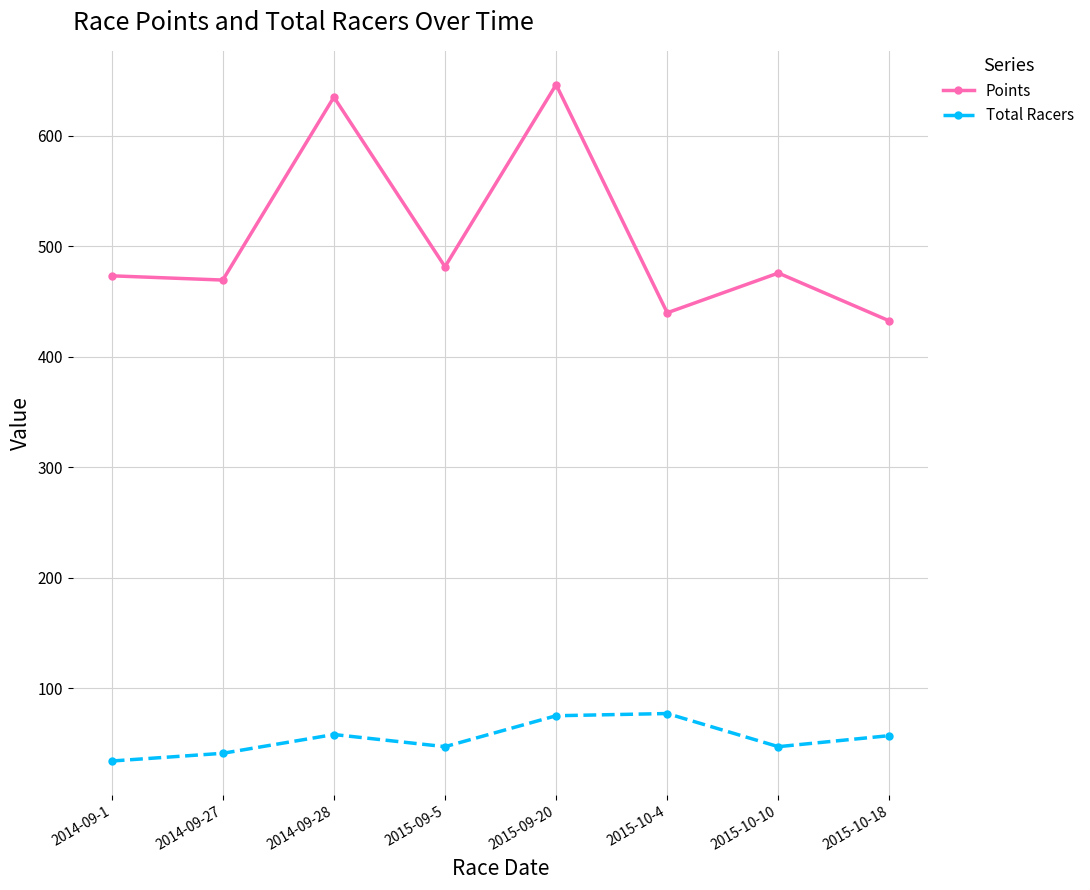

What is the sum of the Points values at 2015-09-5 and 2014-09-27?

951.0